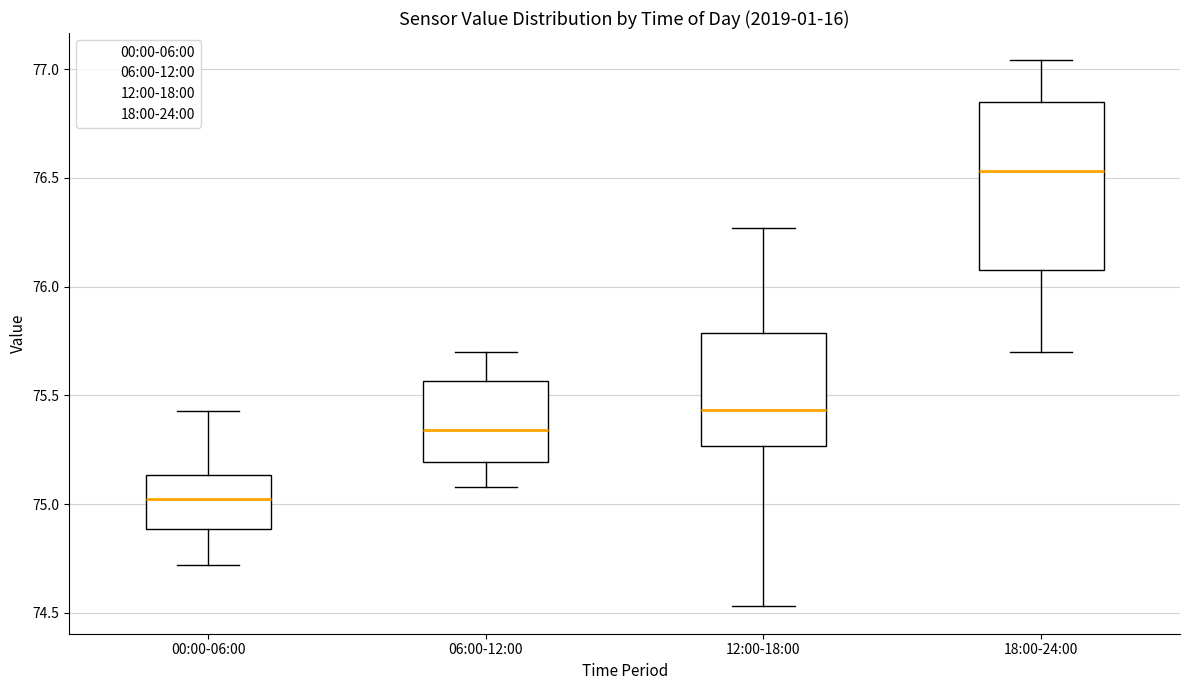

Where does the upper whisker of the box for 06:00-12:00 end on the y-axis? The values are not printed on the chart, so give them approximately, as read against the axis.

75.70